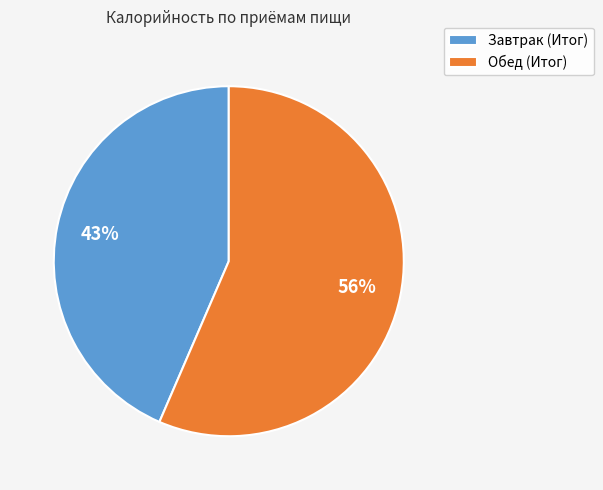

To the nearest percent, what percentage of the pie is Завтрак (Итог)?

44%